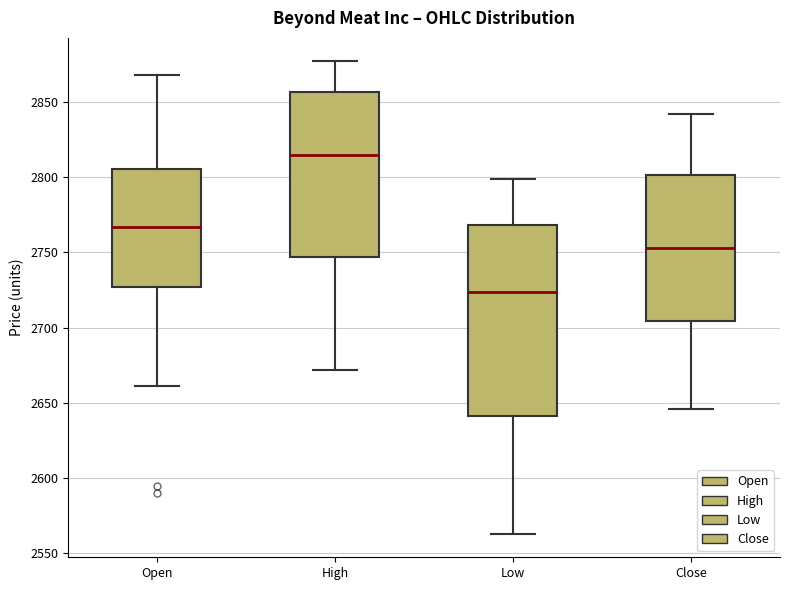

Reading left to right, read every box against the y-axis: the position of its median line, the range the box covers, and the ends of its whiskers. The values are not printed on the chart, so give them approximately, as read against the axis.

Open: median 2765, box 2725 to 2805, whiskers 2660 to 2870
High: median 2815, box 2745 to 2855, whiskers 2670 to 2875
Low: median 2725, box 2640 to 2770, whiskers 2565 to 2800
Close: median 2755, box 2705 to 2800, whiskers 2645 to 2840